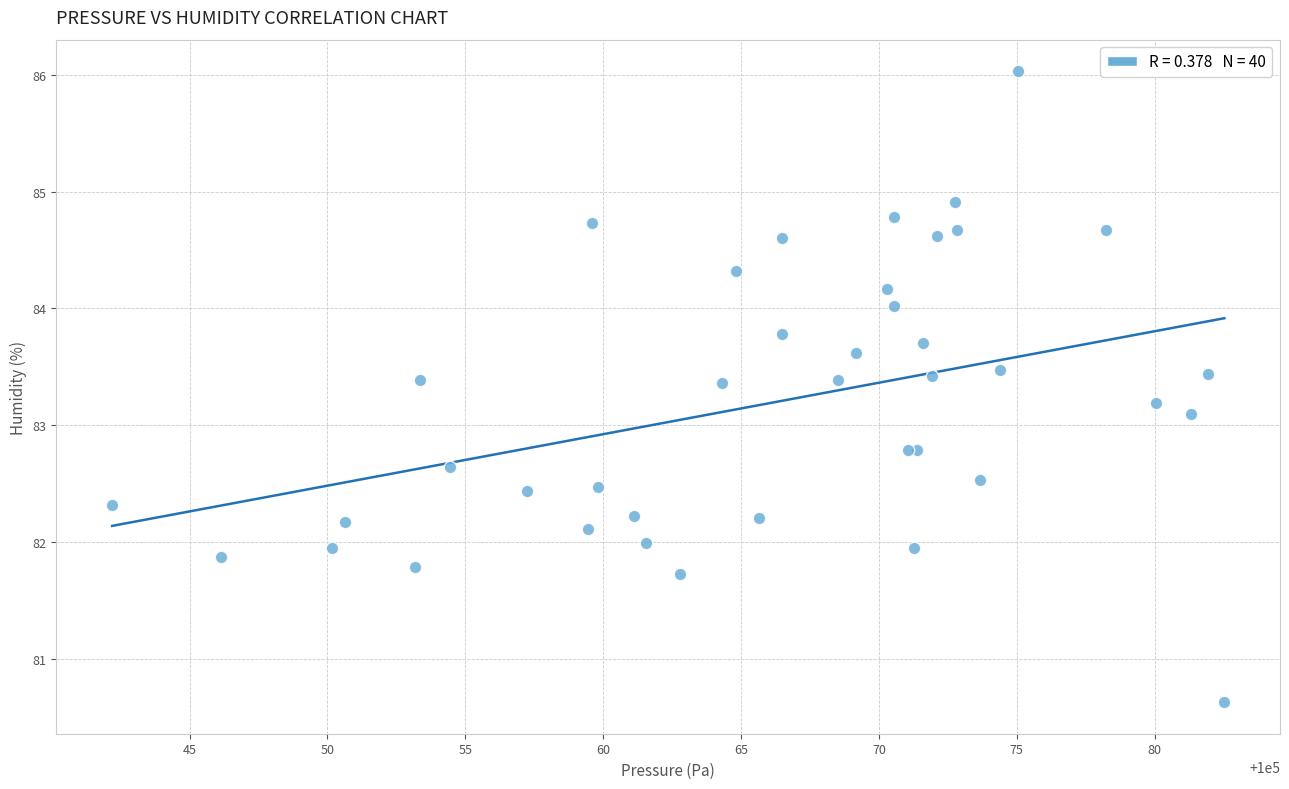

What Y value in the scatter plot is closest to 83?

83.1